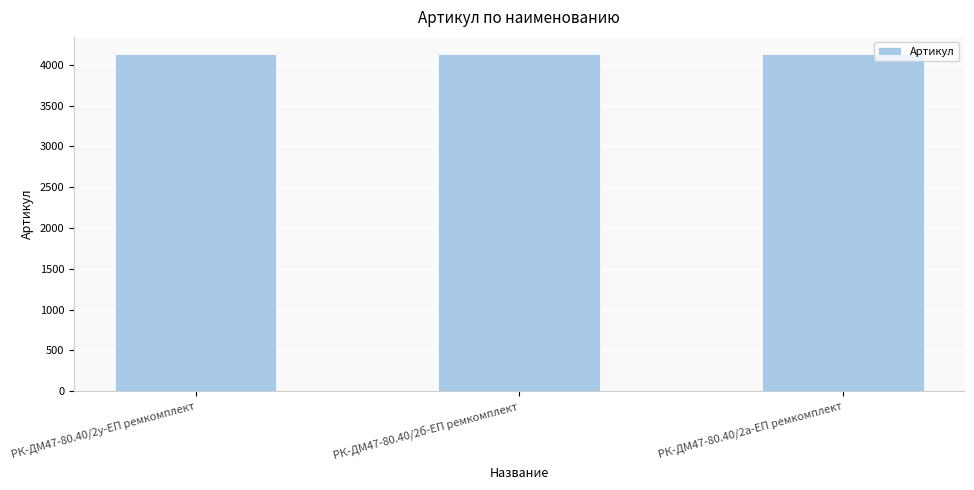

Are the bars horizontal?

No